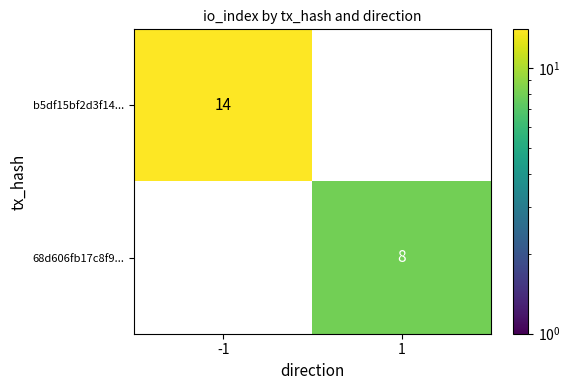

Read the b5df15bf2d3f14... value at -1.

14